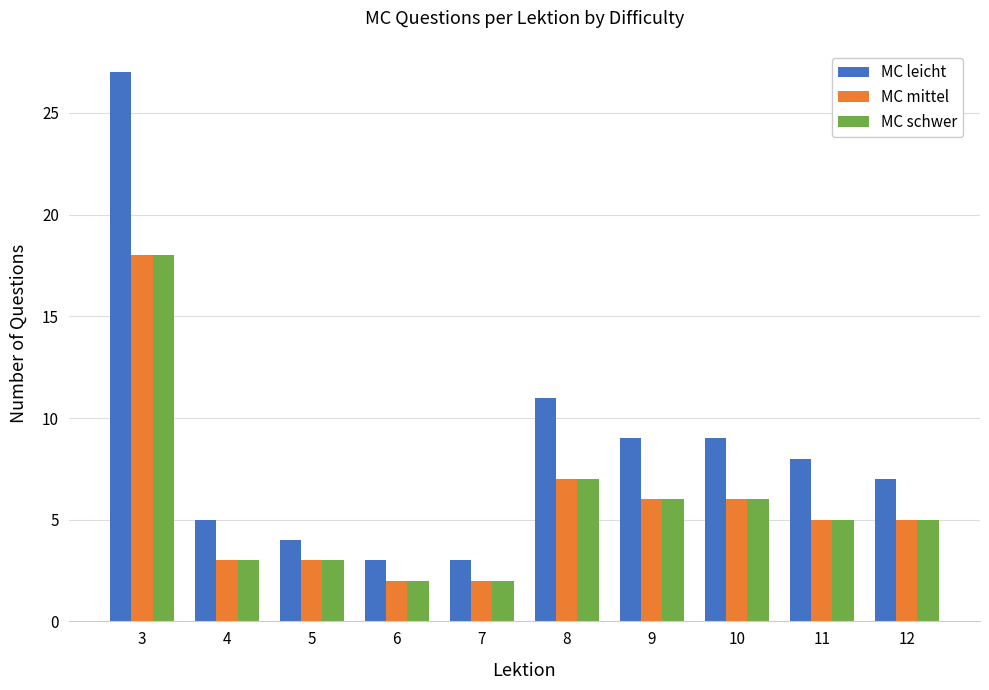

What are all the series names shown in the legend?

MC leicht, MC mittel, MC schwer